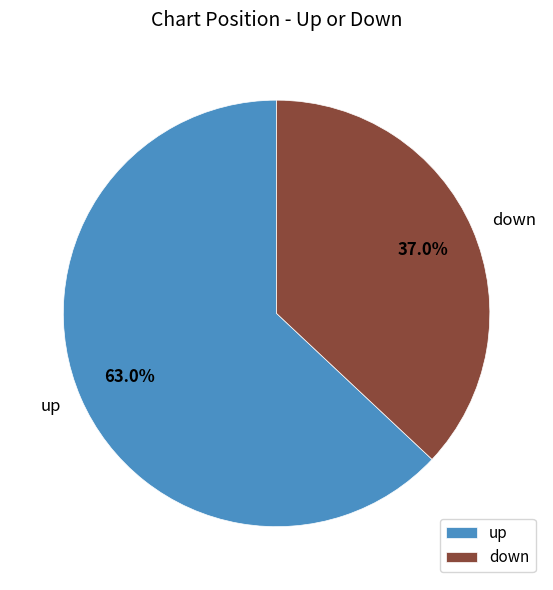

Does any single category account for the majority?

Yes